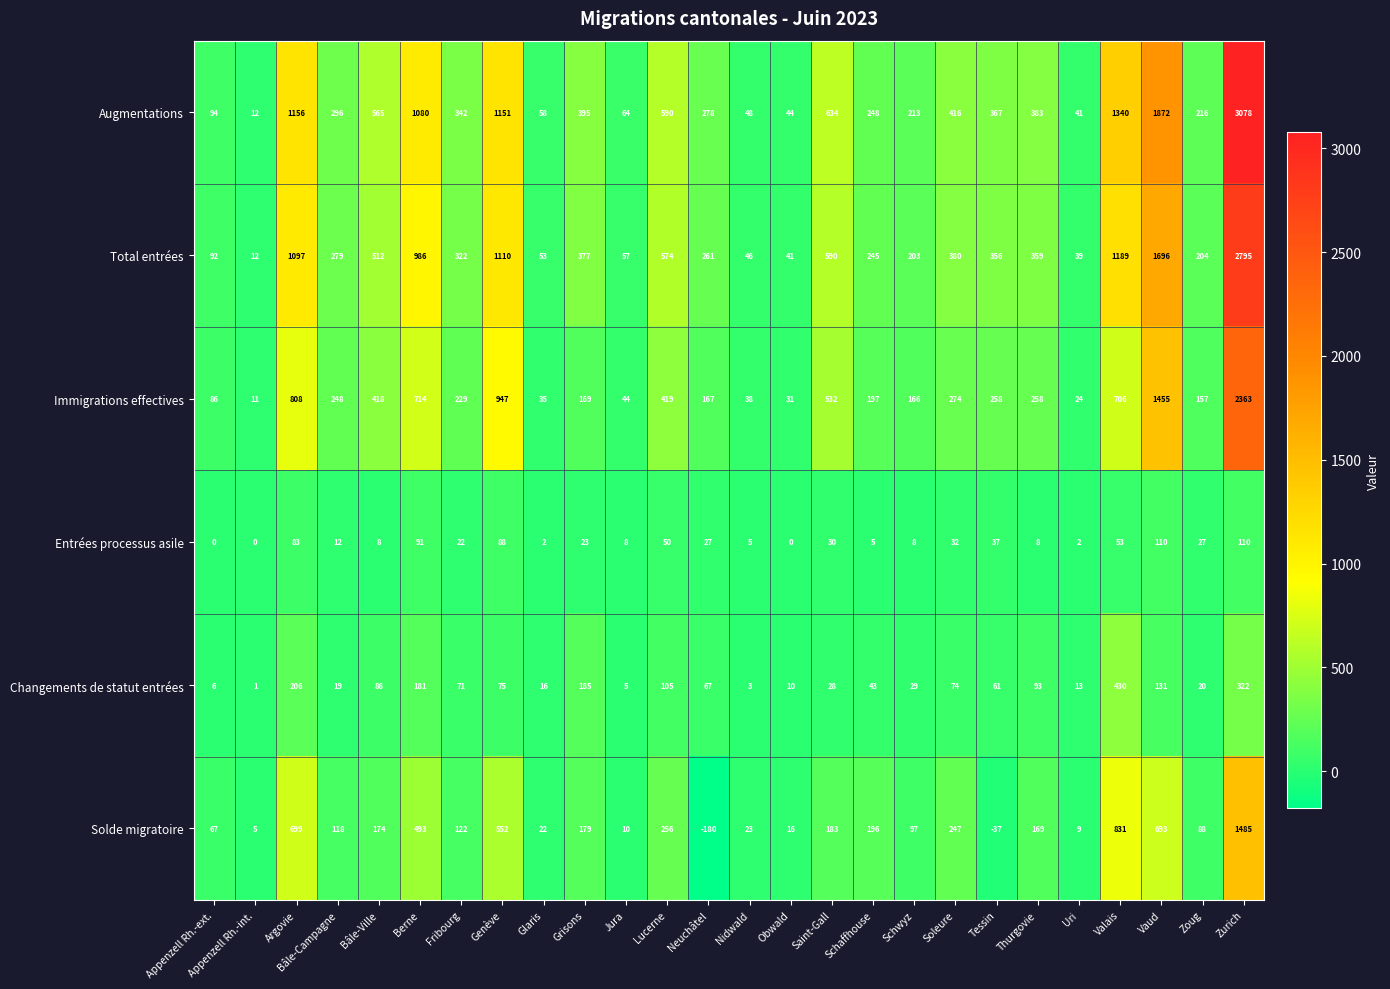

Which series changed the most between Thurgovie and Valais?

Augmentations